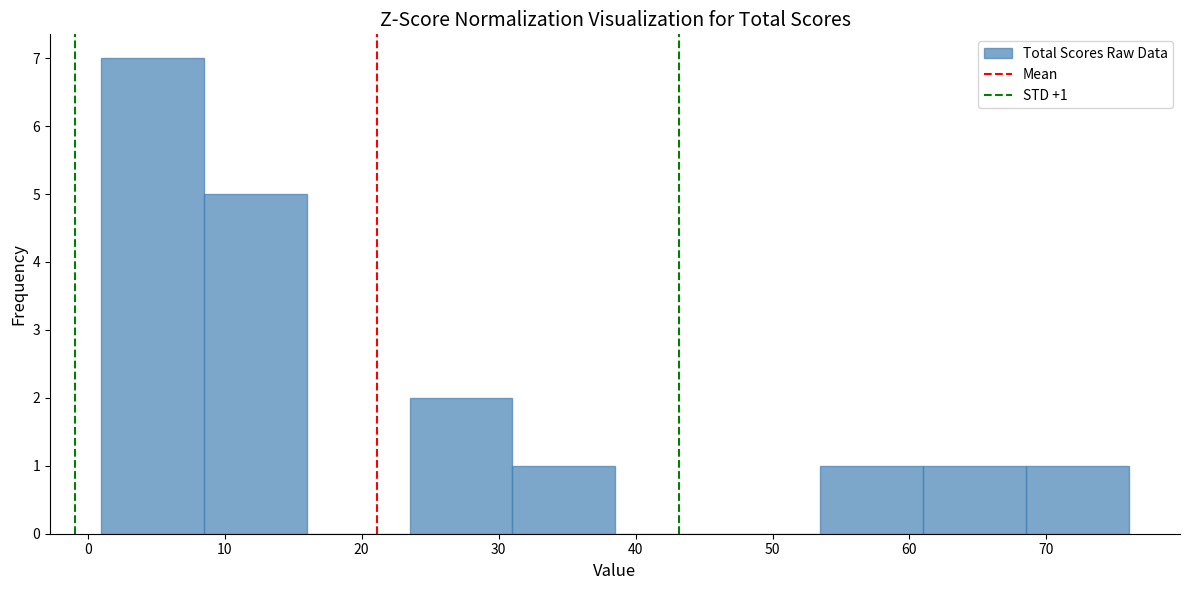

Over which range of the x-axis is the bar tallest?

1.0 to 8.5